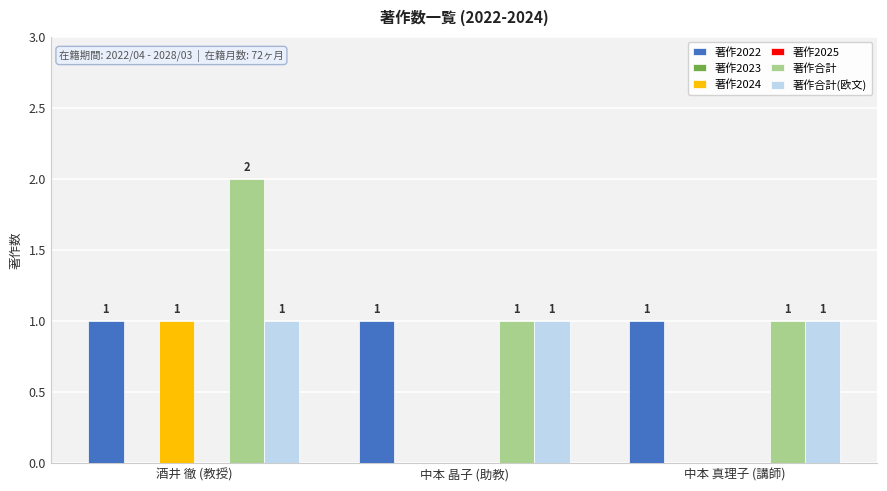

Is the value of 著作合計(欧文) at 酒井 徹 (教授) greater than the value of 著作2022 at 中本 晶子 (助教)?

No